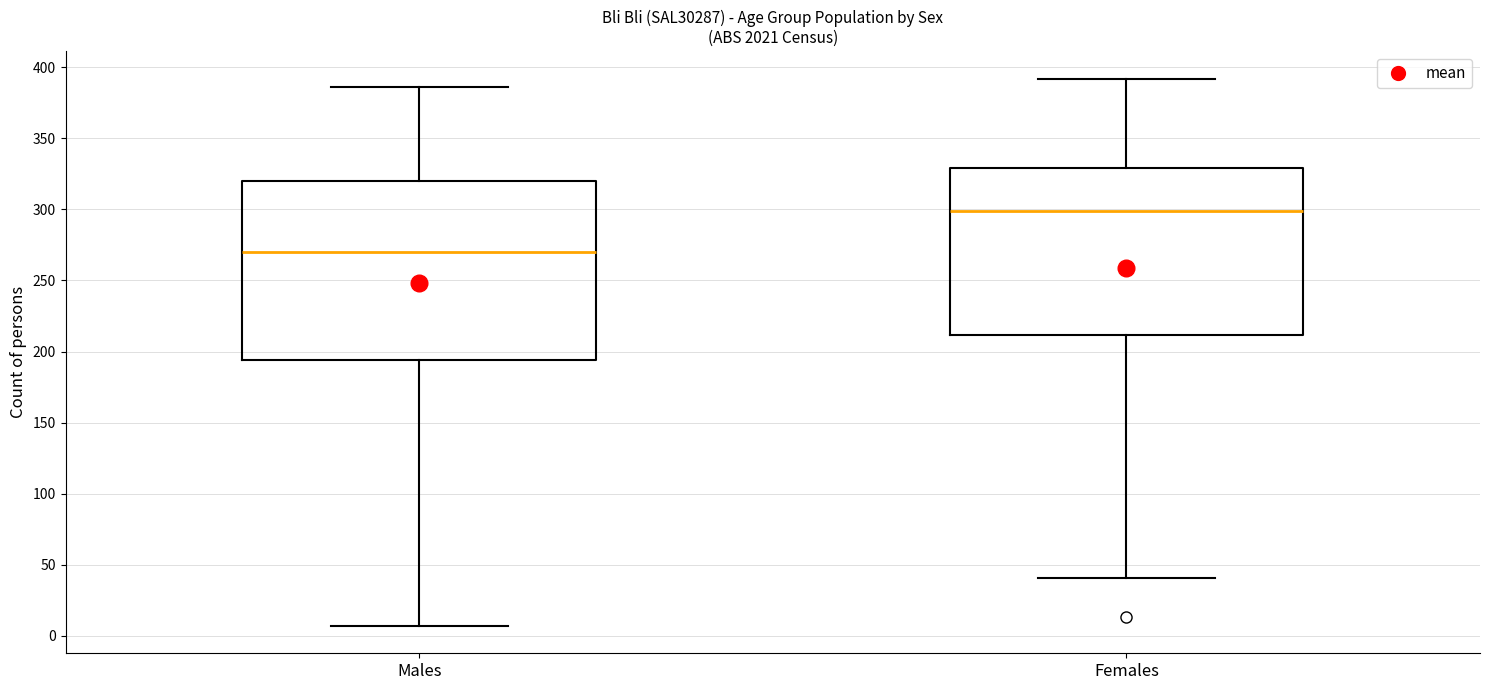

Where does the lower whisker of the box for Females end on the y-axis? The values are not printed on the chart, so give them approximately, as read against the axis.

40